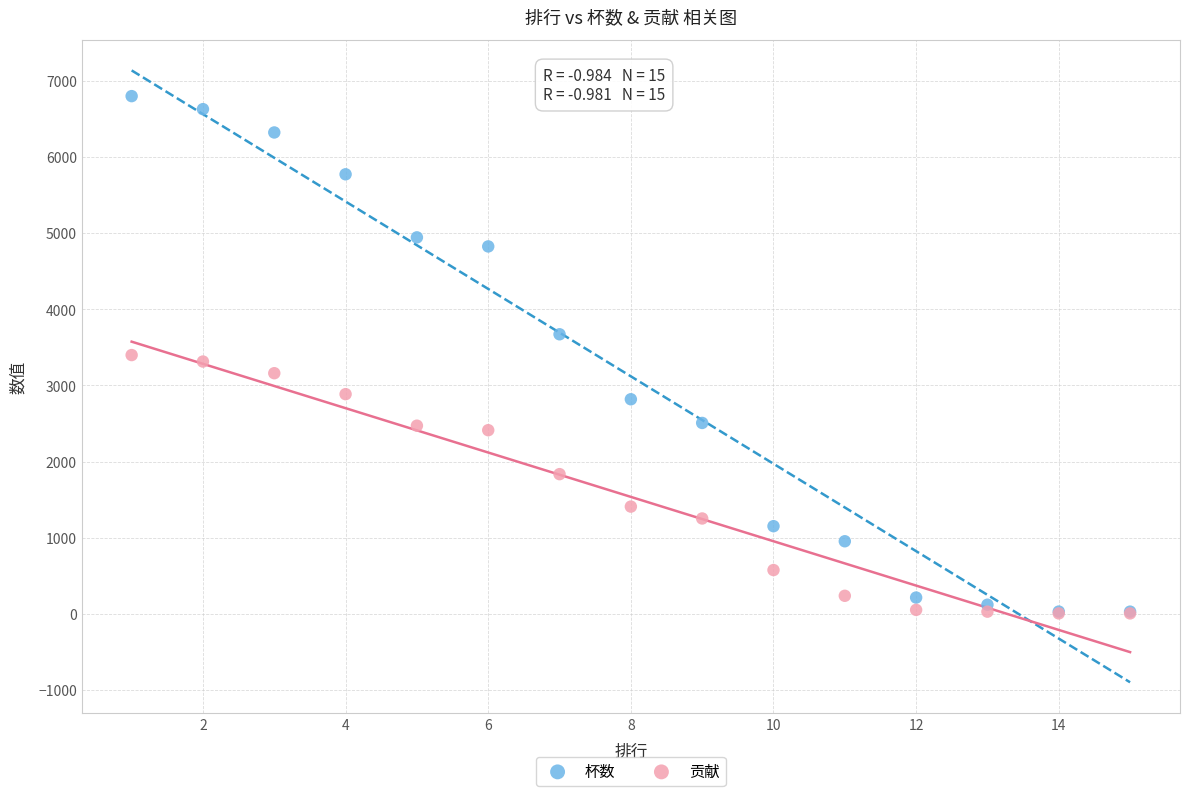

In the 贡献 series, what Y value is closest to 1702?

1835